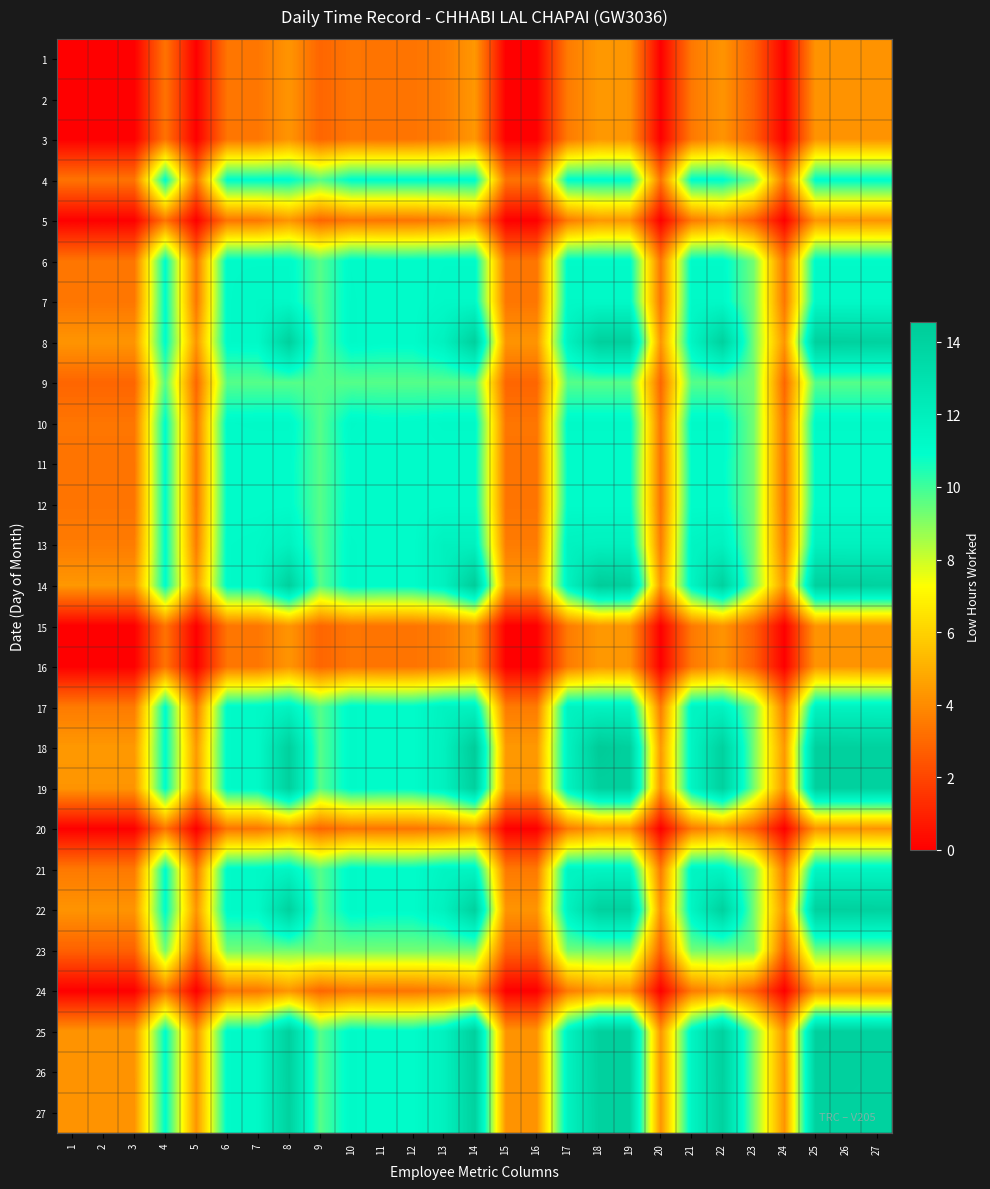

Which category has the lowest value across all series?

1